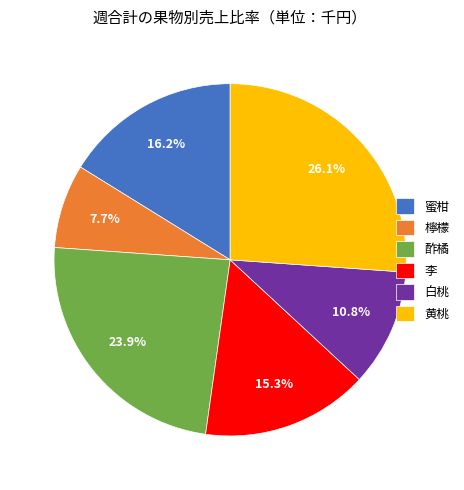

How many slices are in this pie chart?

6